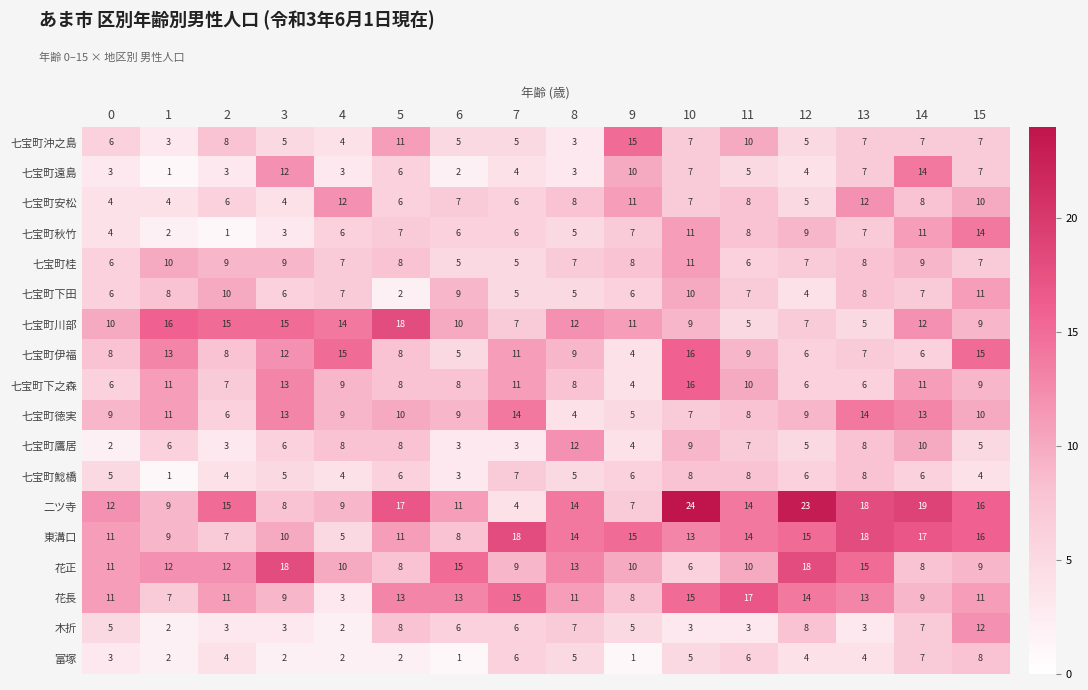

What is the sum of all 七宝町秋竹 values?

107